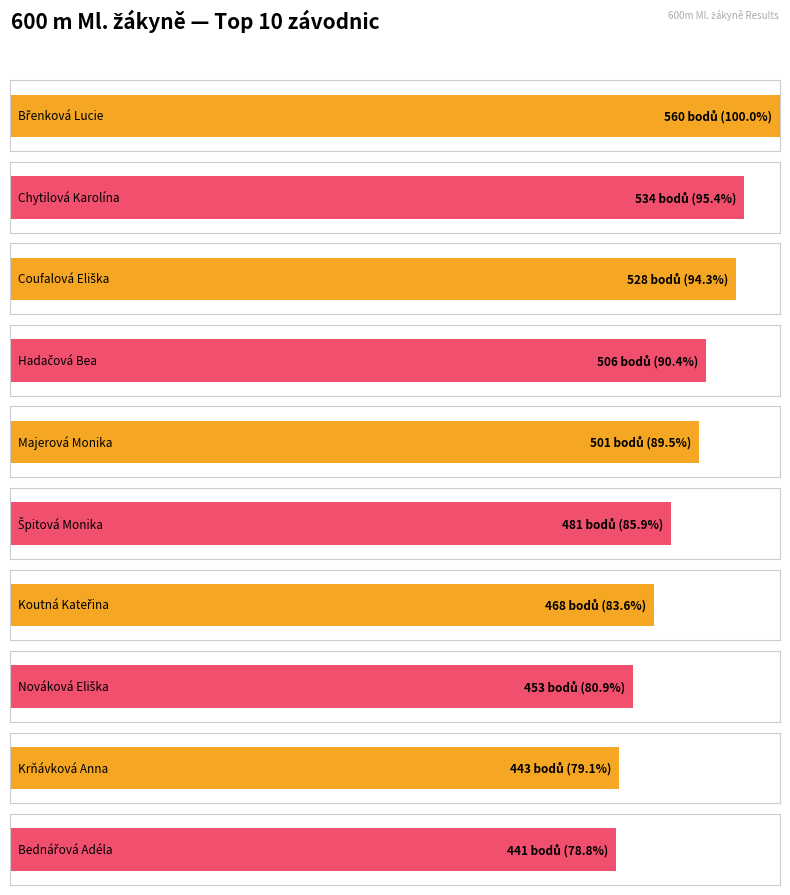

Count the number of categories in the chart.

10